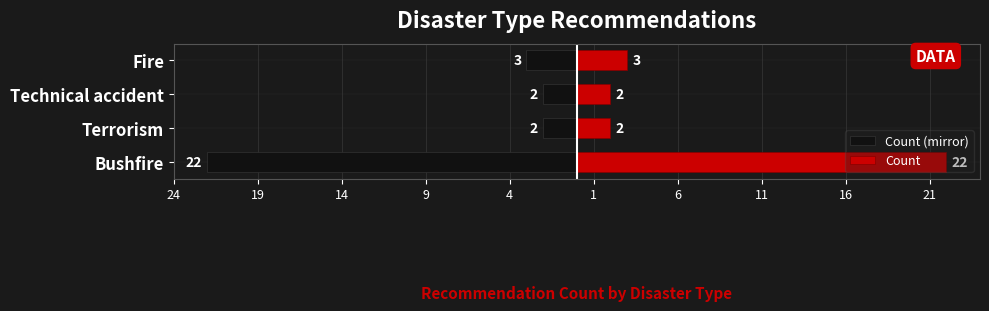

The Count series shows 3 at Fire. True or false?

True